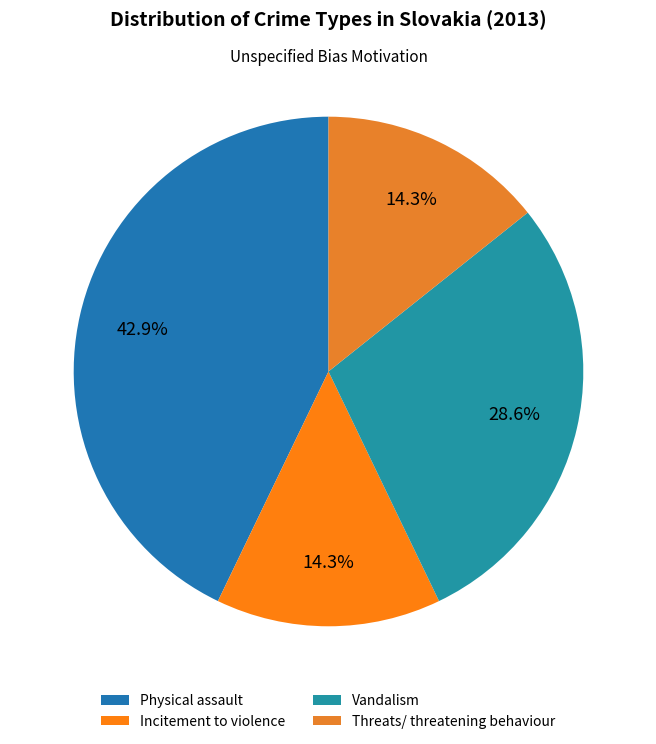

Is there a majority slice in this chart?

No